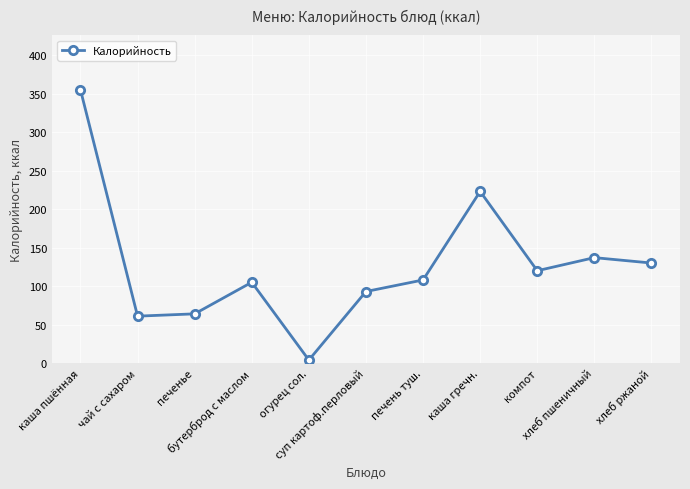

At which label is the value closest to 179?

хлеб пшеничный